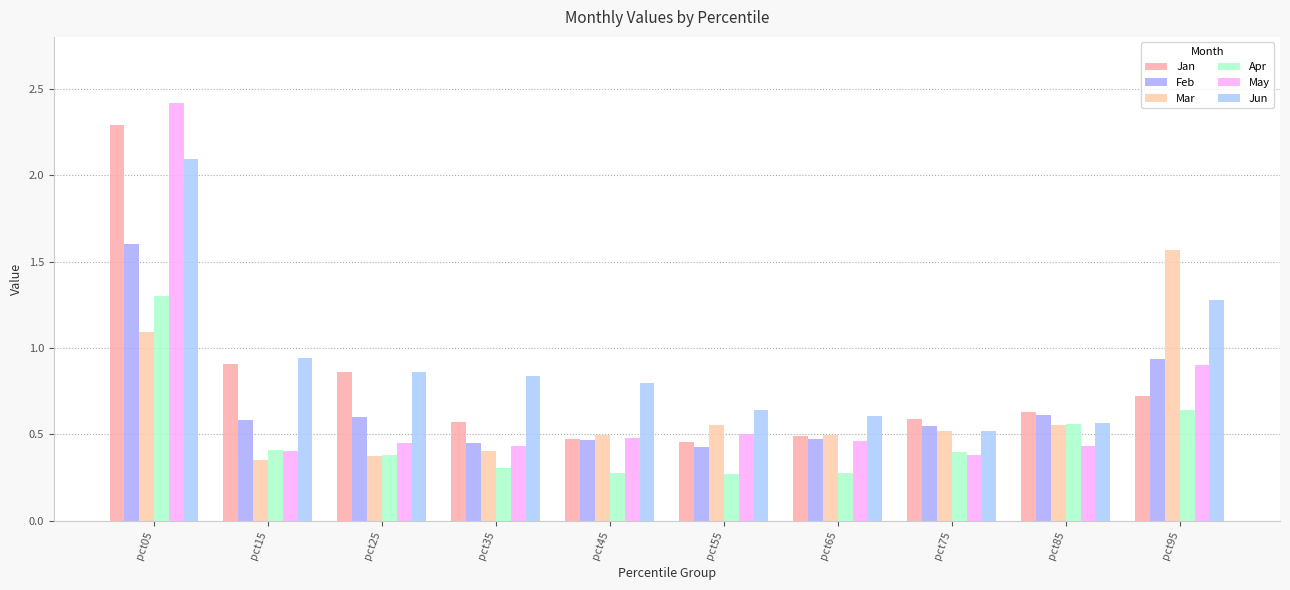

What is the value of the Jun bar at the 4th from the left?

0.8